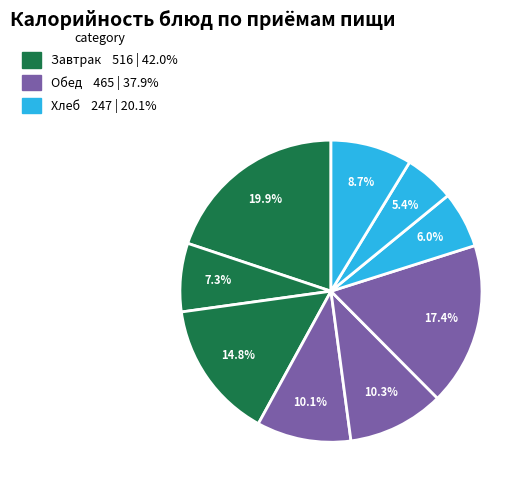

Which category has the smallest portion of the pie?

Хлеб пшеничный